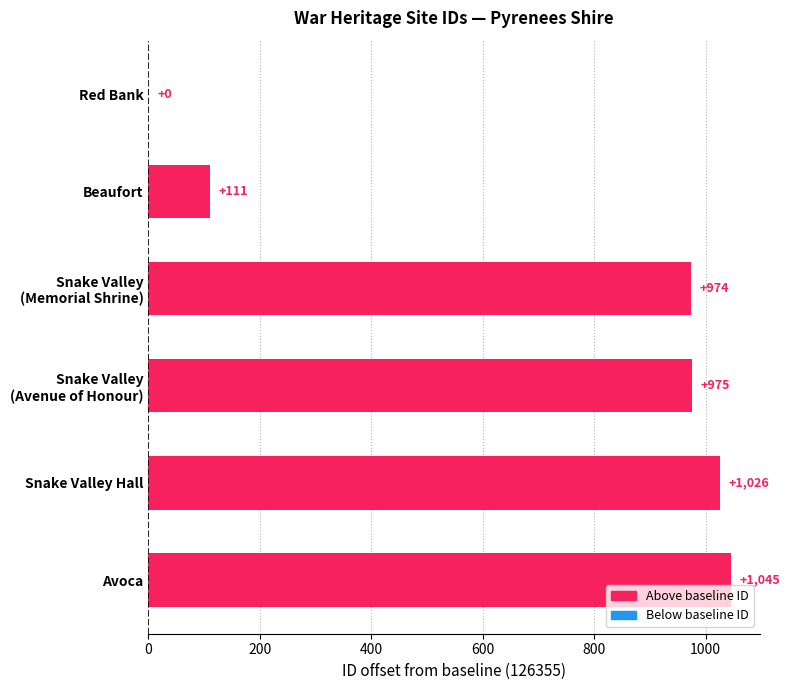

Is it true that the value at Red Bank is 570?

False